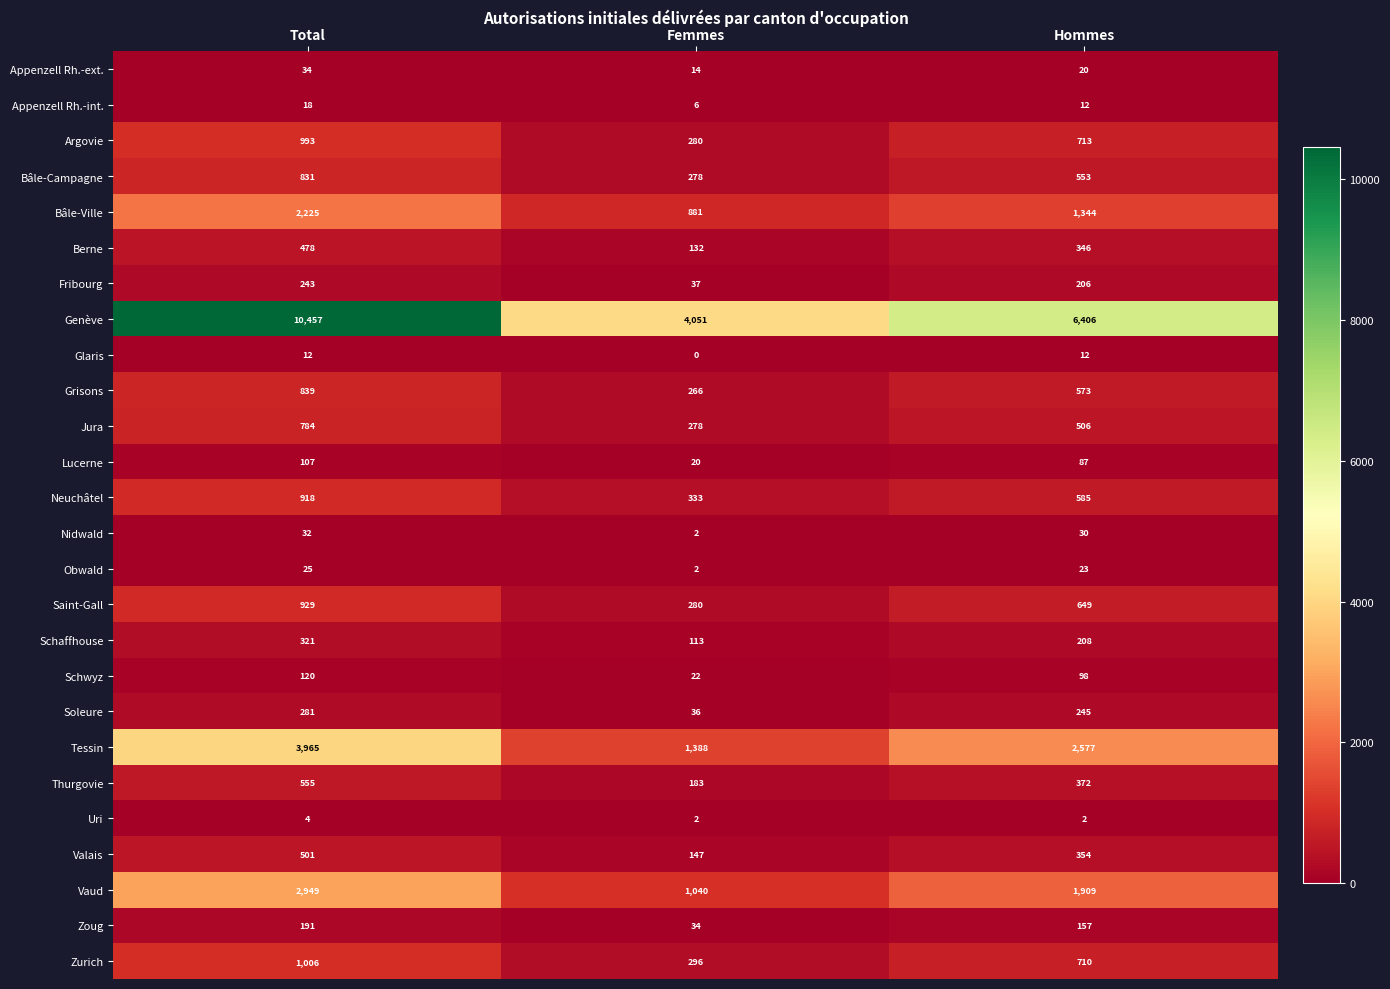

What is the spread (max minus min) of values at Total?

10453